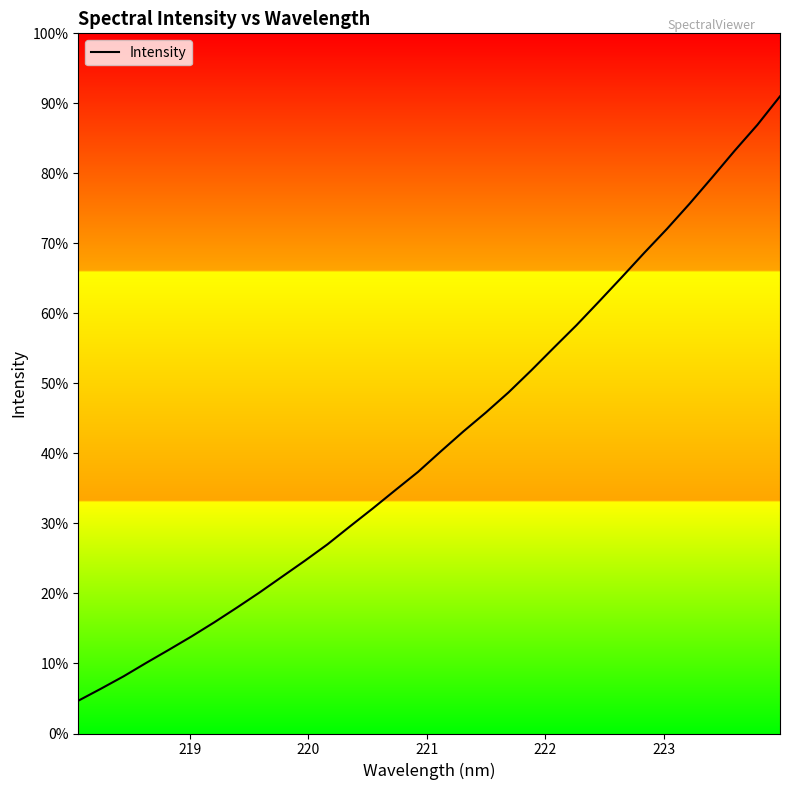

Is this an area chart (filled region under the line)?

Yes